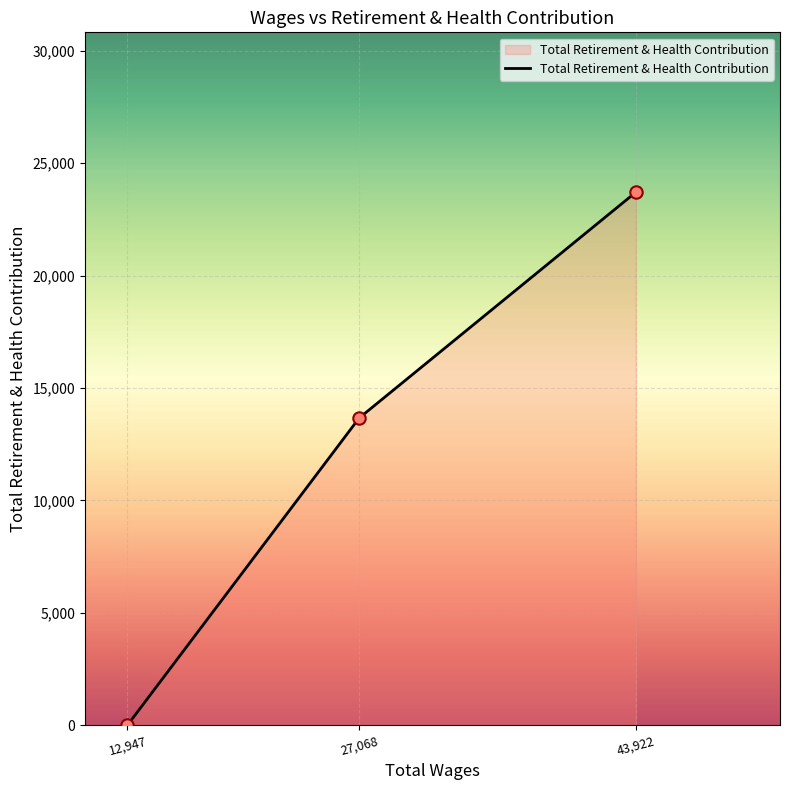

What is the change in value from 27,068 to 43,922?

+10042